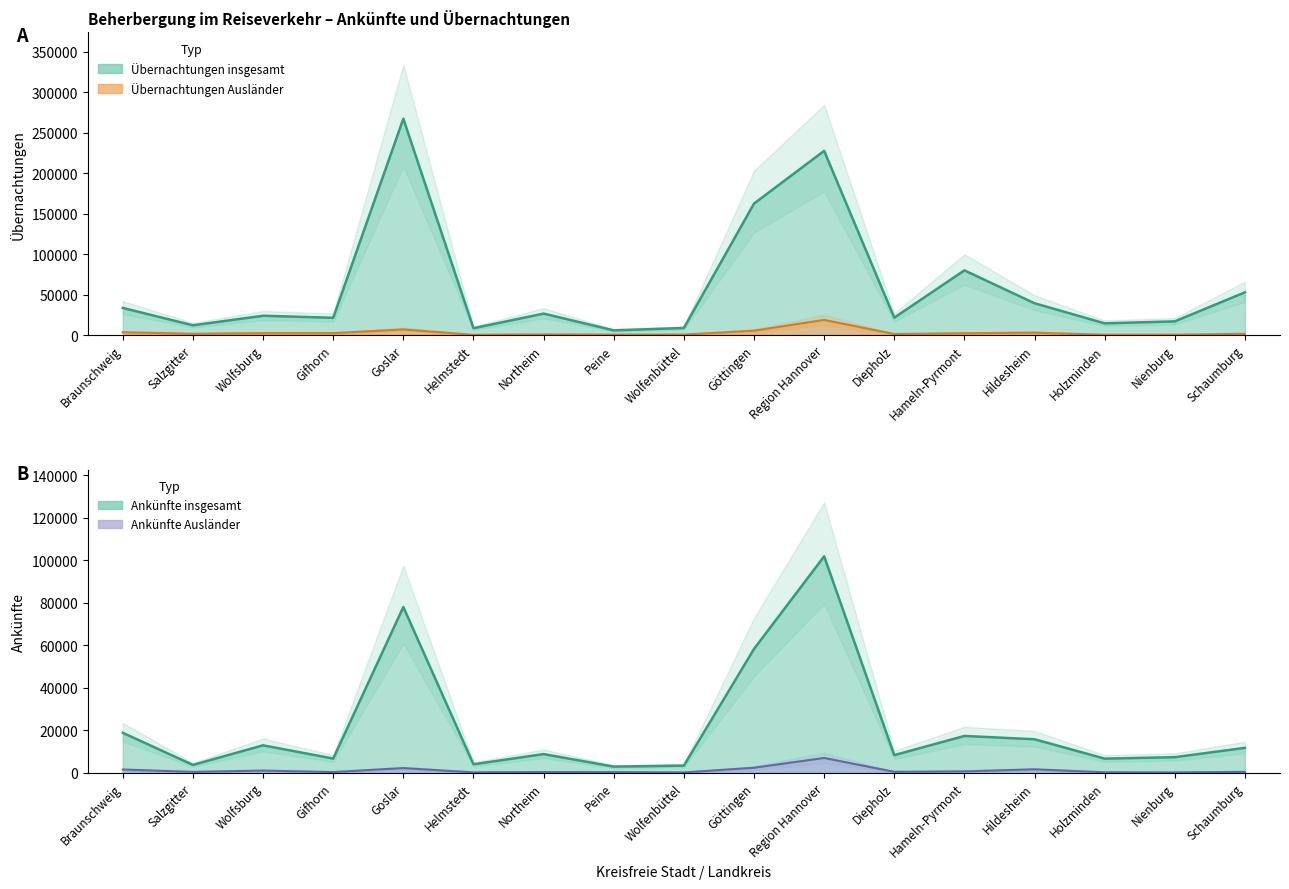

At which category does Ankünfte insgesamt reach its first local peak?

Wolfsburg